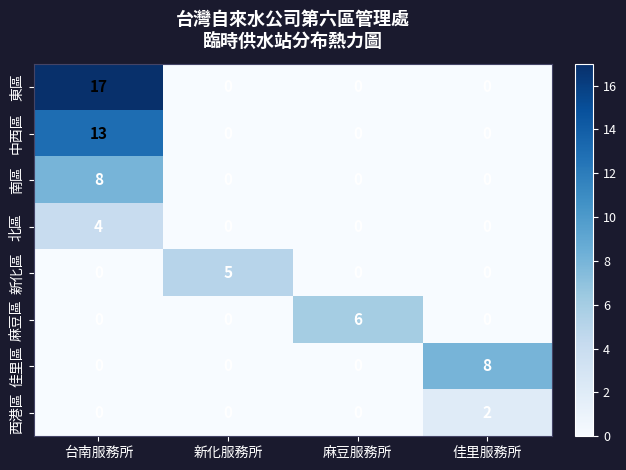

The 麻豆區 series shows -3 at 台南服務所. True or false?

False